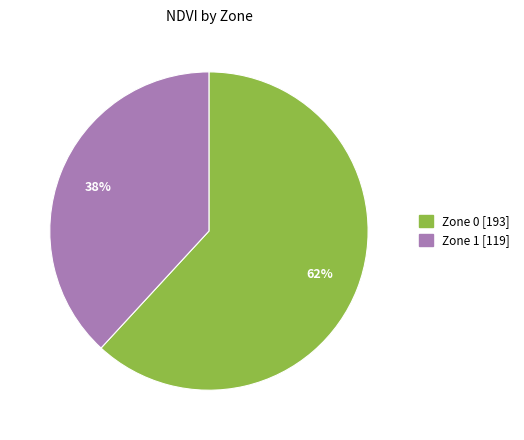

Is there a majority slice in this chart?

Yes